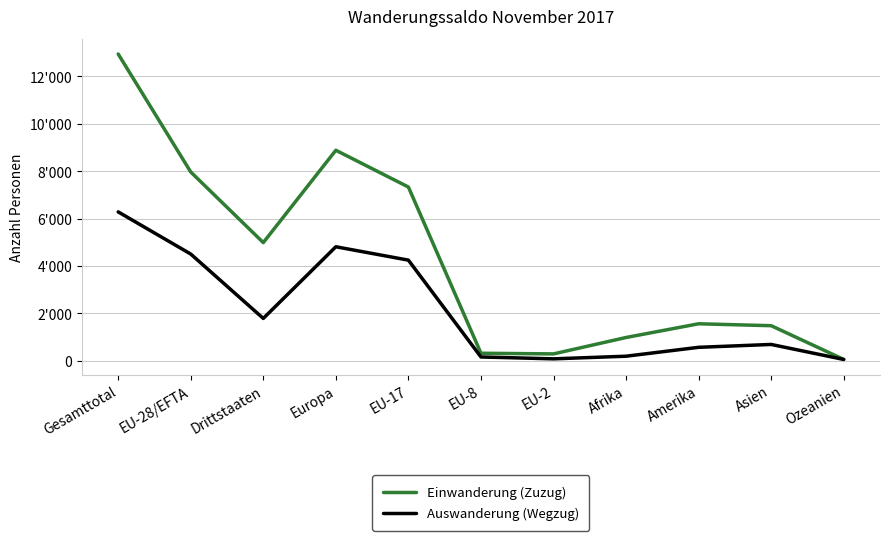

What is the spread (max minus min) of values at EU-2?

209